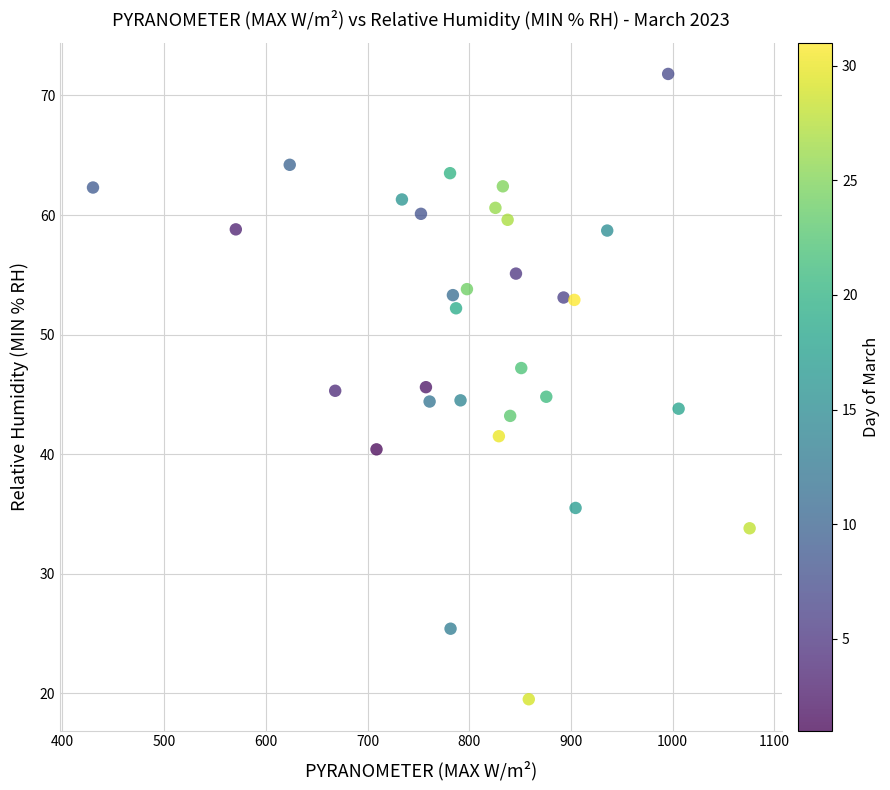

What is the range of X values (max minus min)?

645.5